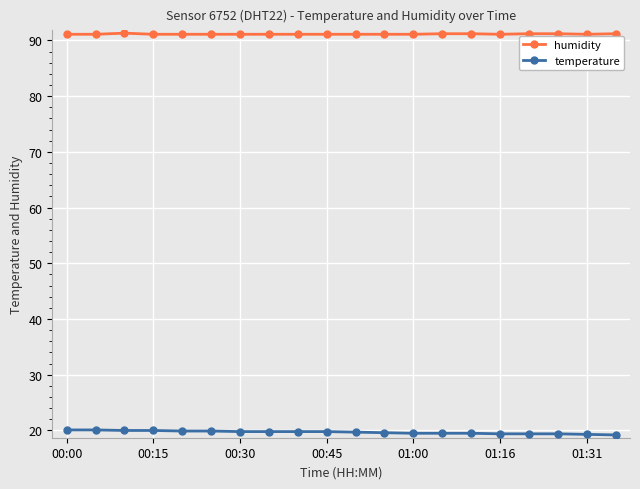

What is the sum of all humidity values?

1822.7